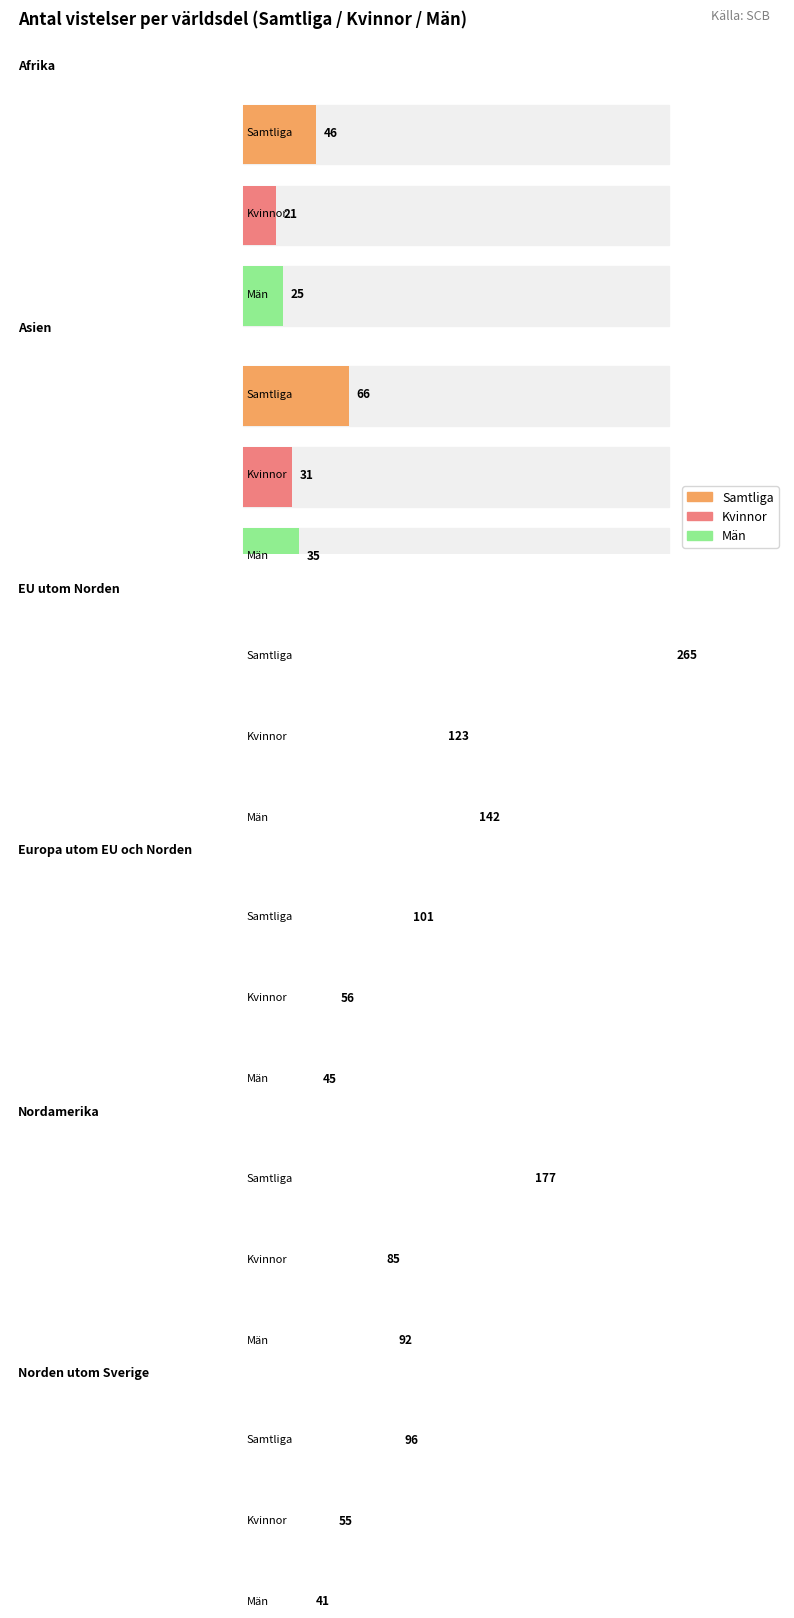

What is the sum of all Samtliga values?

751